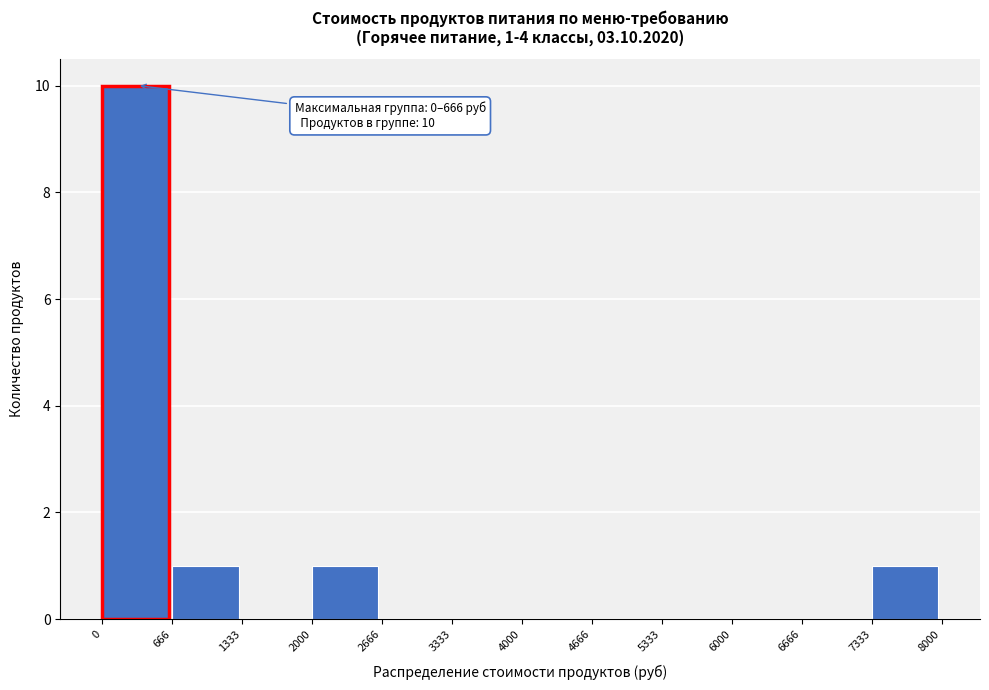

Which range on the x-axis has the tallest bar?

0 to 666